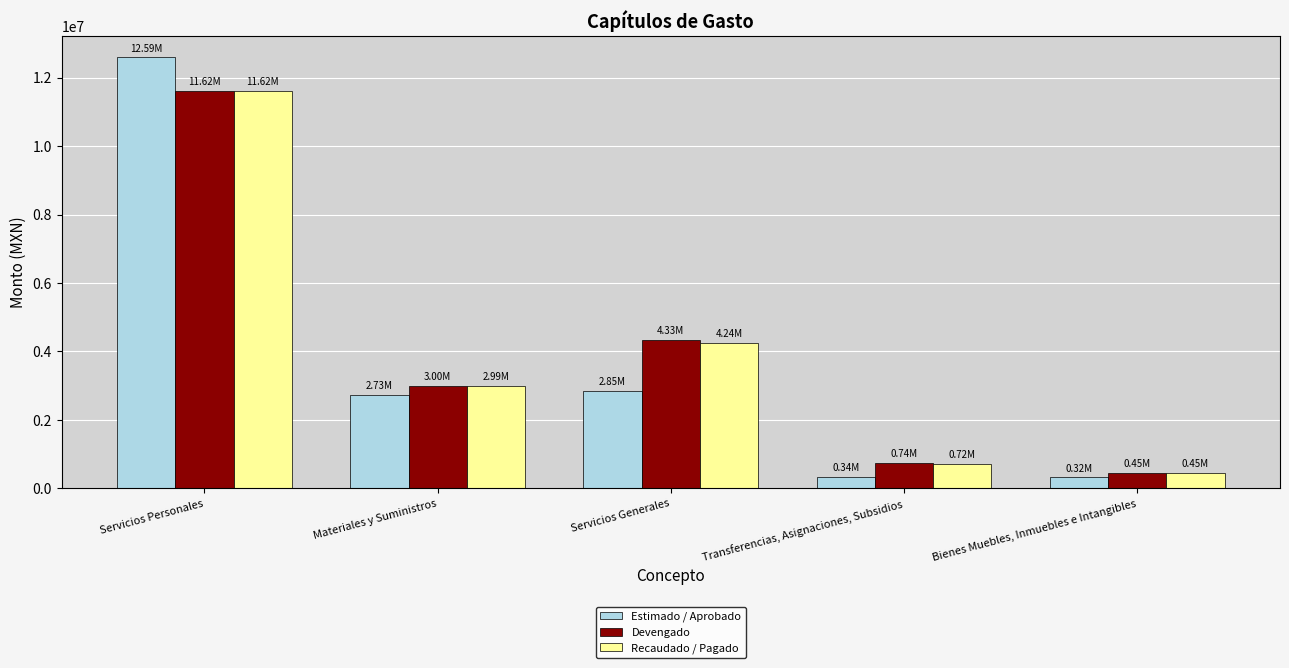

The value of Devengado at Servicios Personales is 11623312.4. True or false?

True